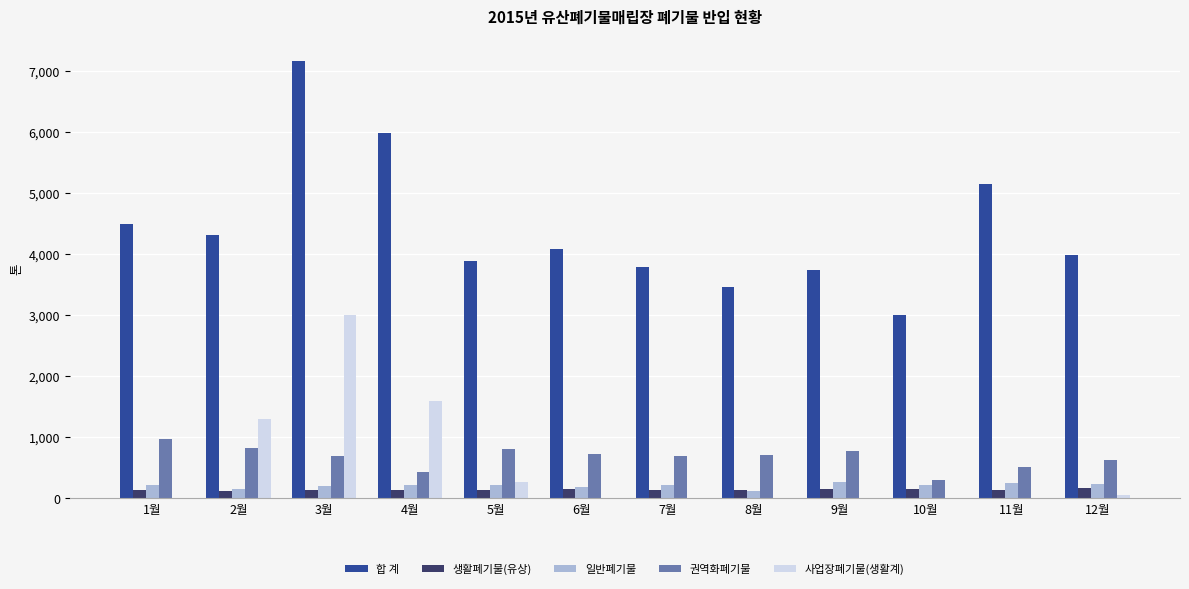

What is the total value across all series at 10월?

3674.7